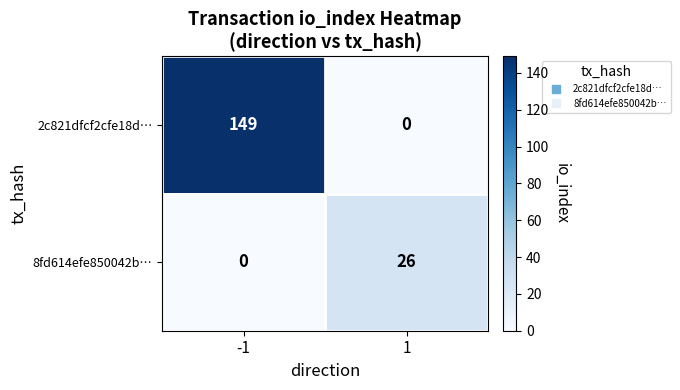

Reading left to right, extract all data points from this chart.

2c821dfcf2cfe18d…: -1=149	1=0
8fd614efe850042b…: -1=0	1=26